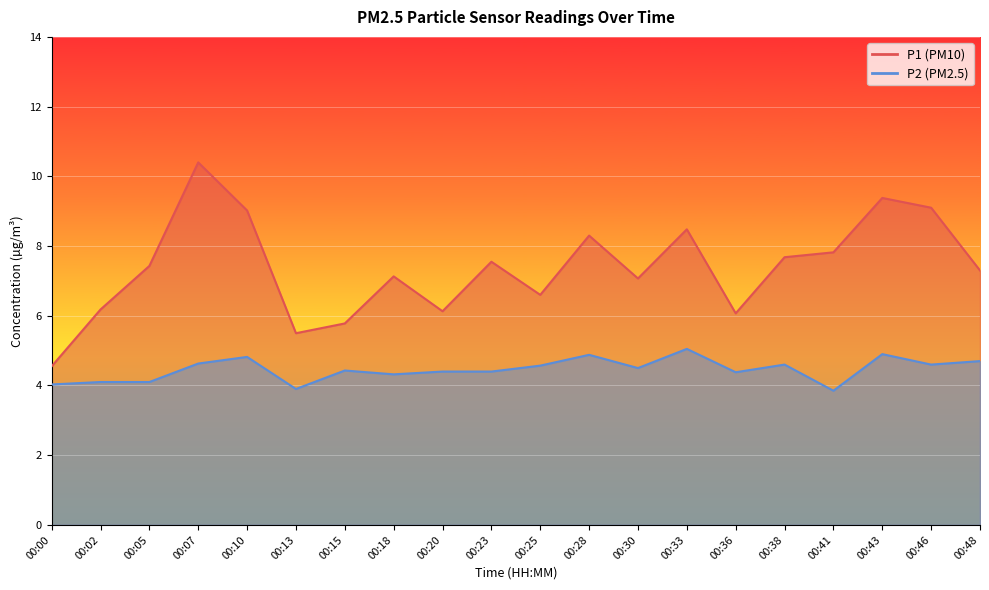

What is the difference between the second highest and minimum values in the P1 series?

4.8